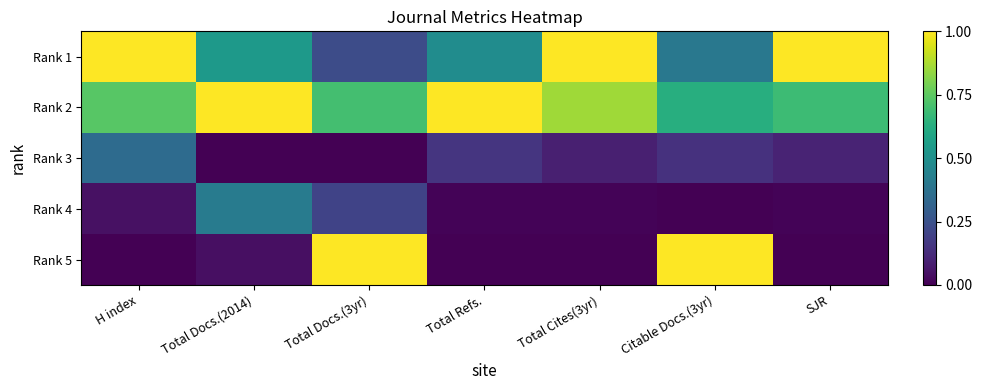

At which category does the chart reach its minimum across all series?

Total Docs.(2014)